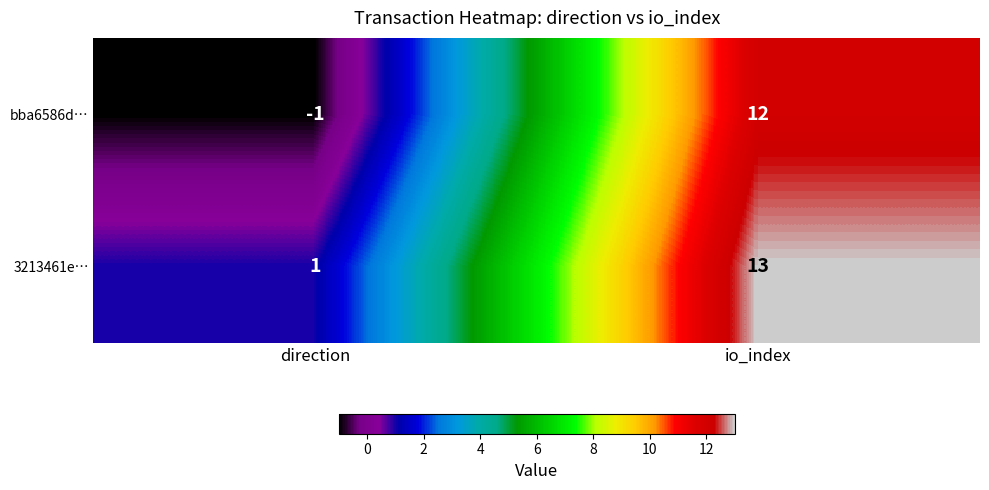

Which series has the largest range (max minus min)?

bba6586d…